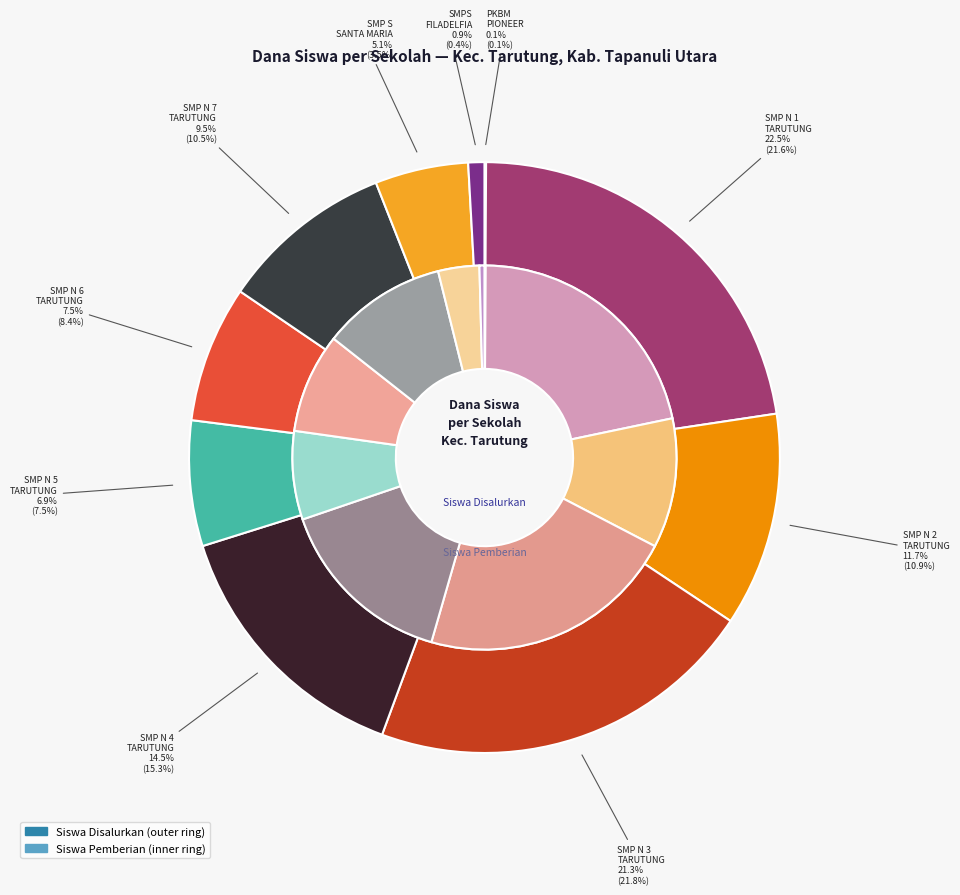

Rank the series by their maximum value, from highest to lowest.

Disalurkan, Pemberian